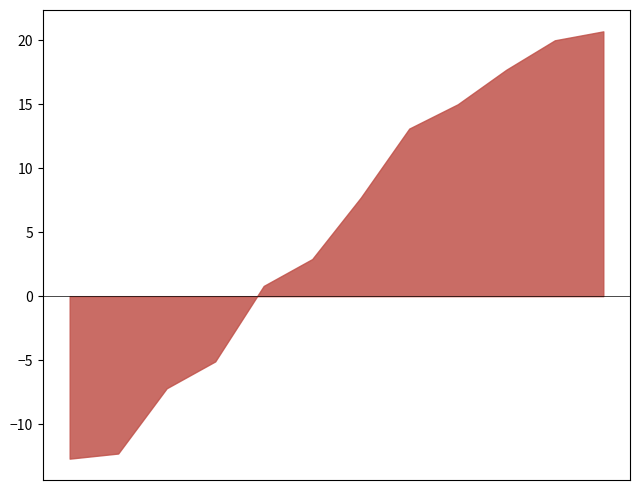

List the labels in order of value, largest first.

7, 8, 6, 5, 9, 10, 4, 11, 3, 12, 1, 2